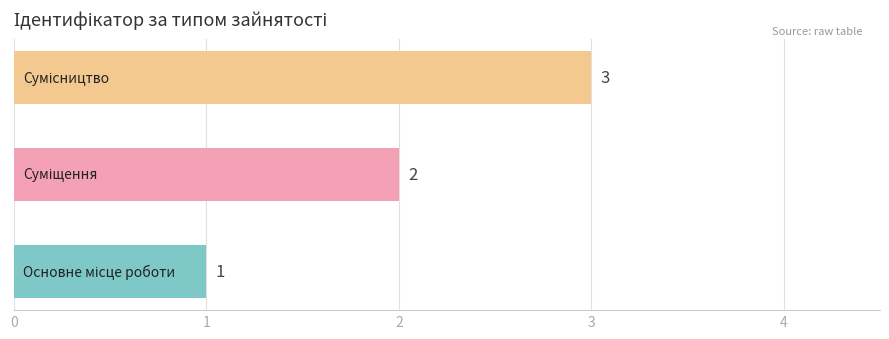

What is the sum of all values?

6